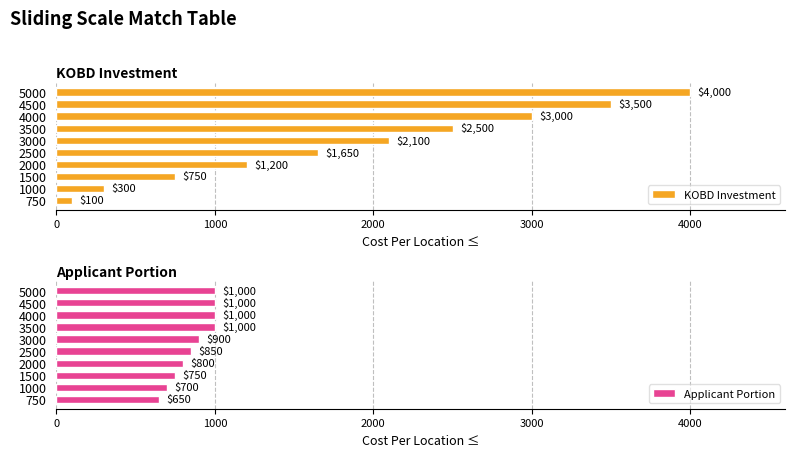

How many bars are there in each group?

2